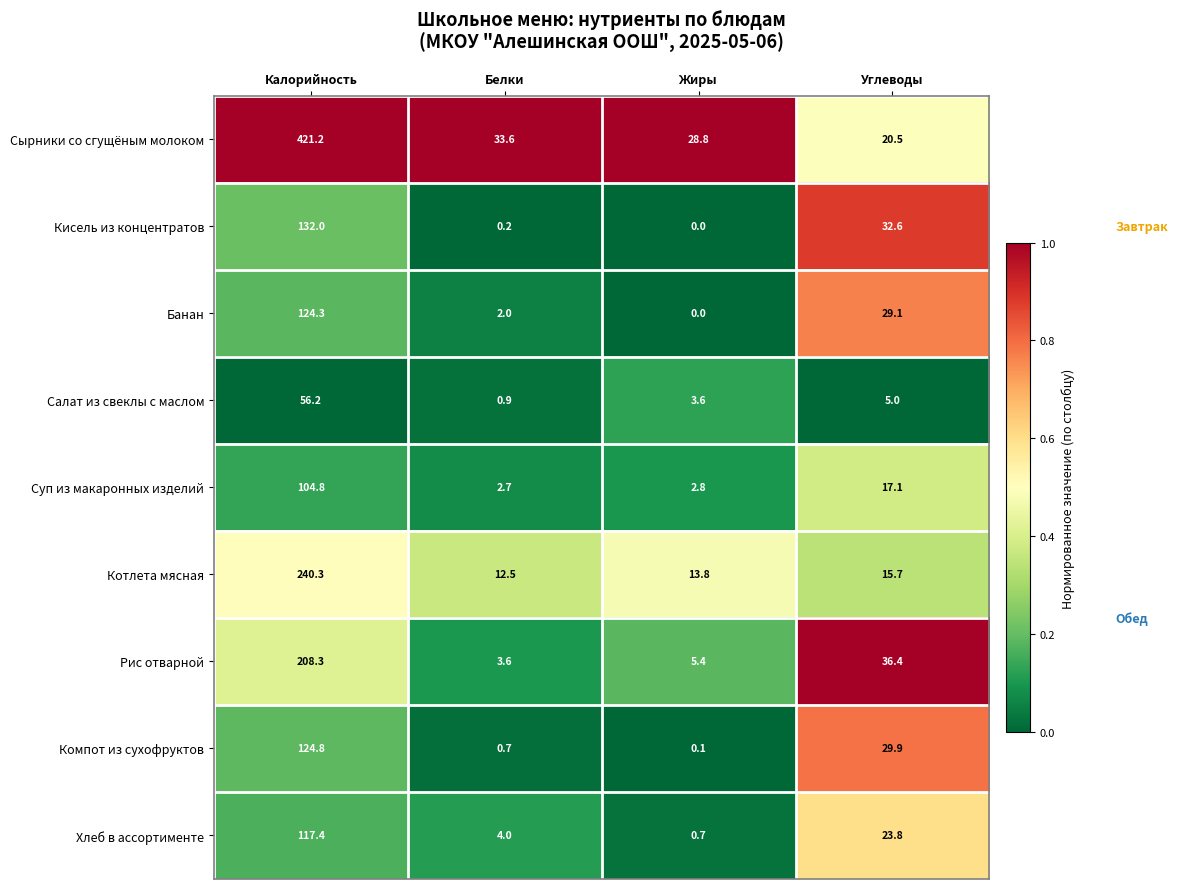

List the series in order of their peak value, lowest first.

Салат из свеклы с маслом, Суп из макаронных изделий, Хлеб в ассортименте, Банан, Компот из сухофруктов, Кисель из концентратов, Рис отварной, Котлета мясная, Сырники со сгущёным молоком